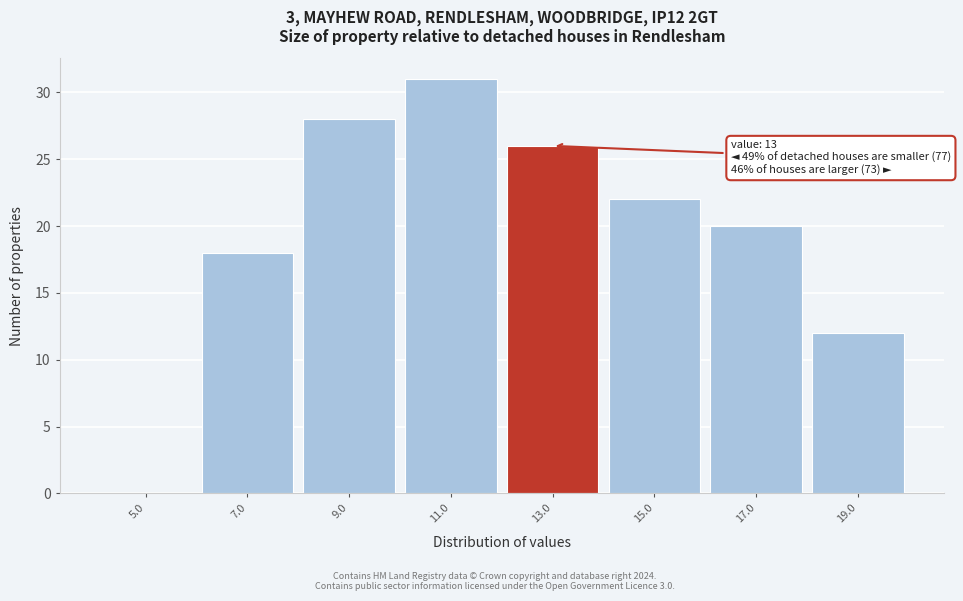

Reading left to right, transcribe all the data shown in this chart.

5.0=0	7.0=18	9.0=28	11.0=31	13.0=26	15.0=22	17.0=20	19.0=12